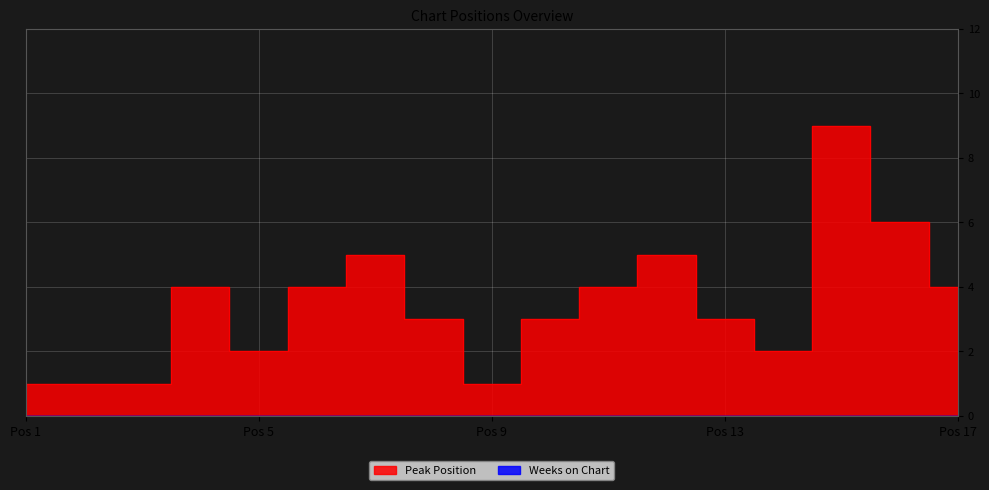

At which category does the chart reach its peak across all series?

15